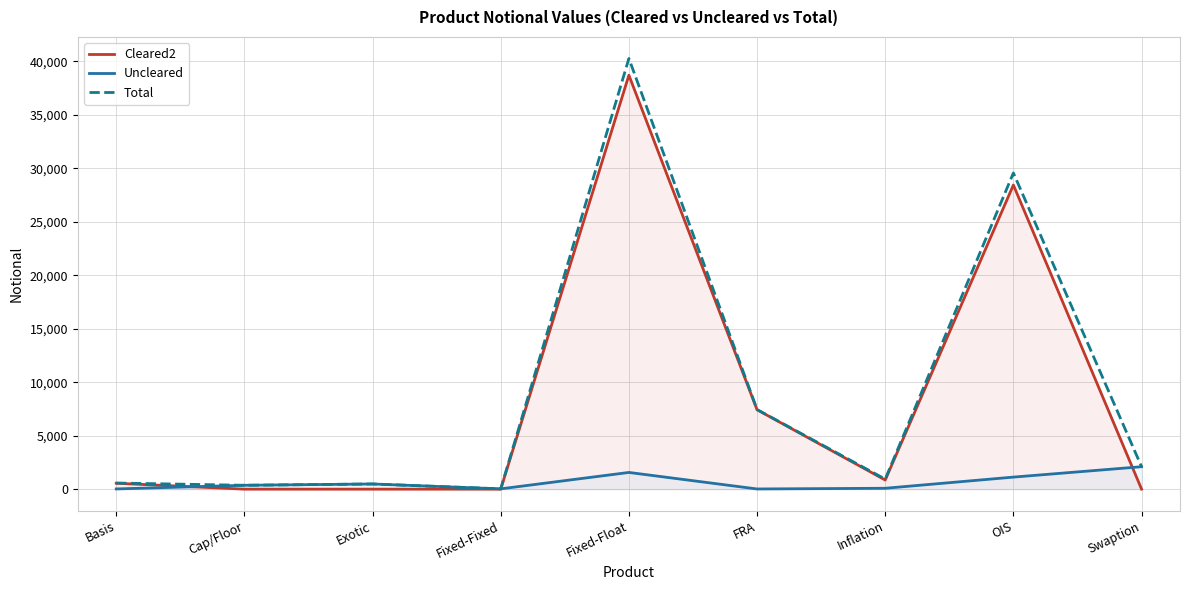

Rank the series by their maximum value, from highest to lowest.

Total, Cleared2, Uncleared